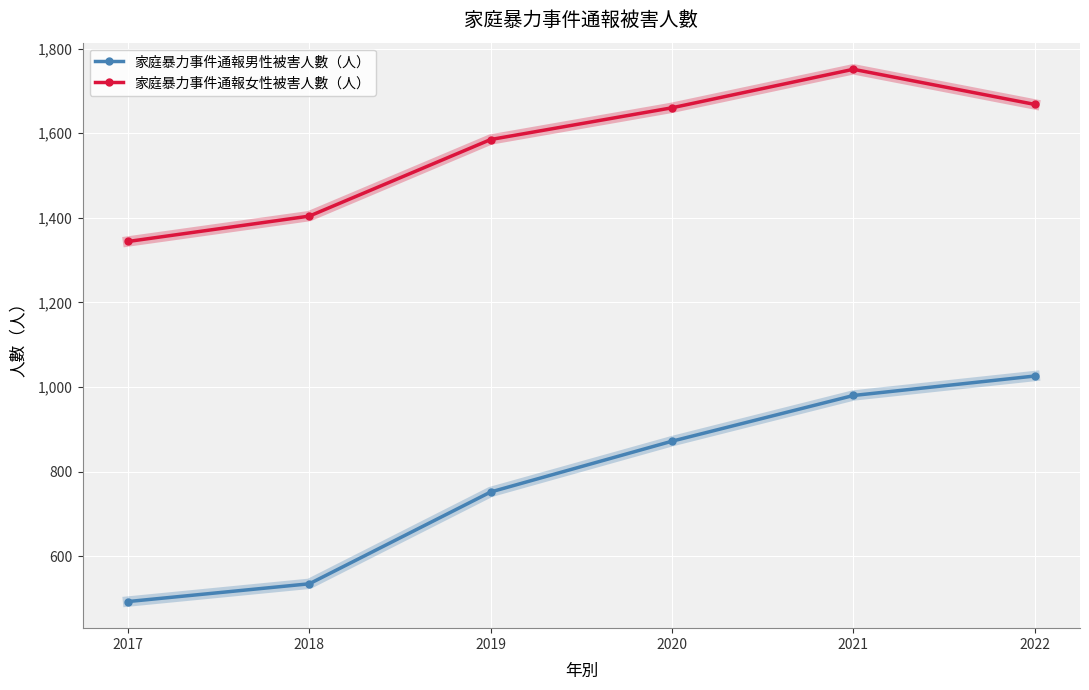

At which label does 家庭暴力事件通報女性被害人數（人） reach its minimum?

2017